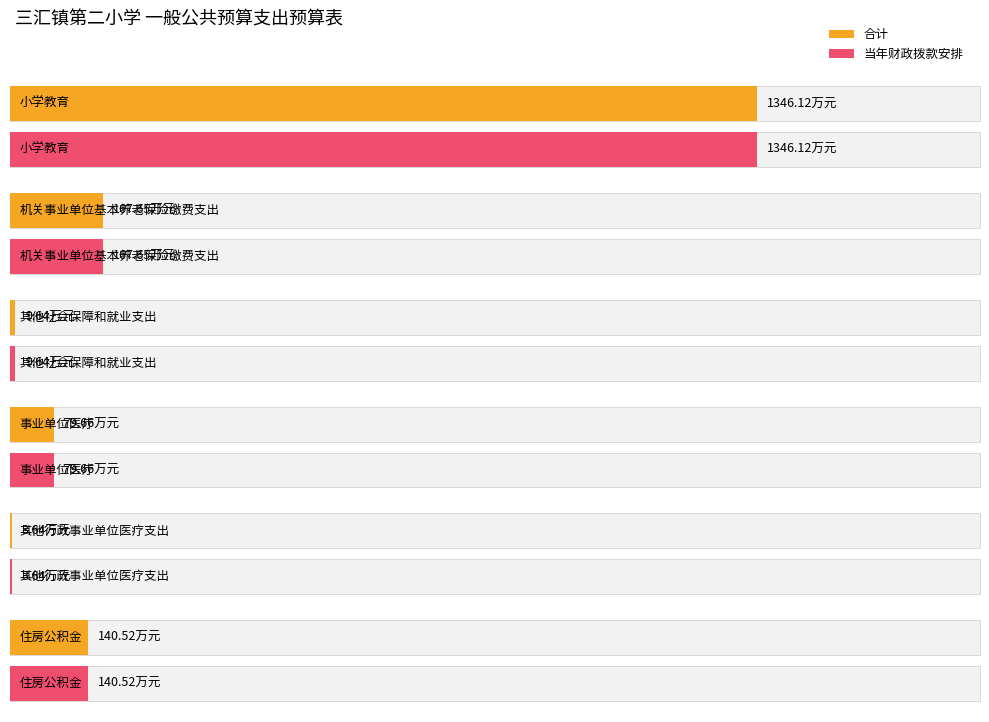

Does the chart contain any negative values?

No